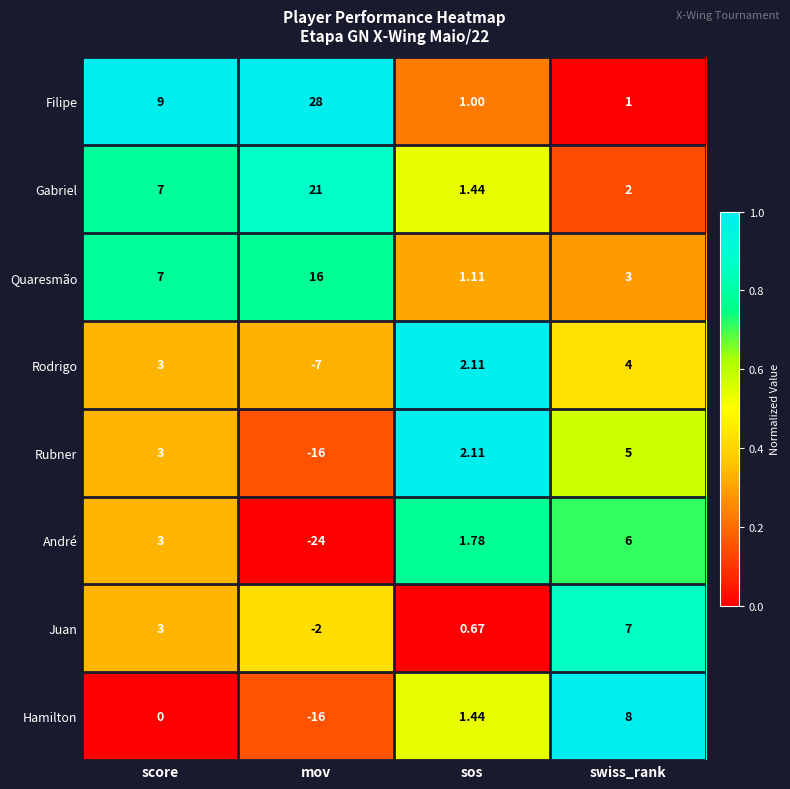

At which label does Rodrigo reach its peak?

swiss_rank